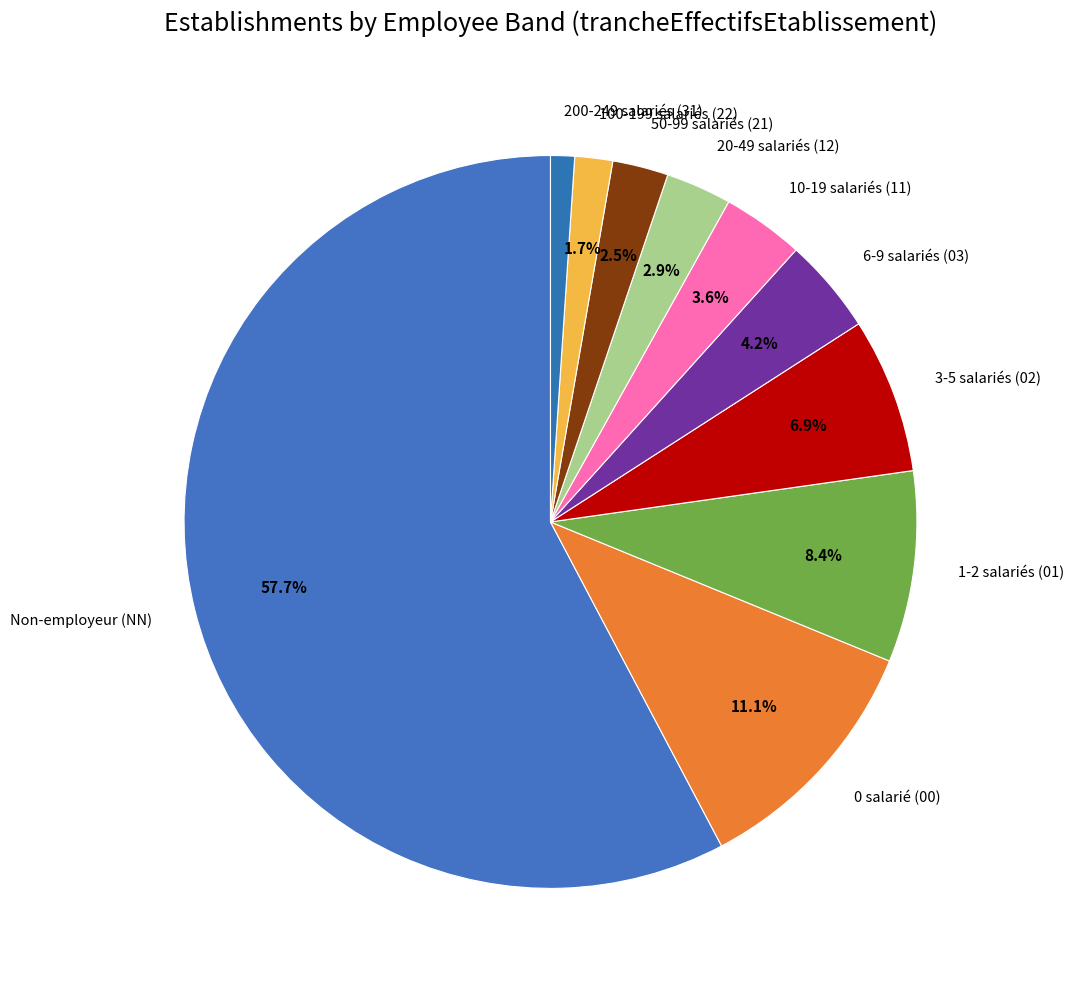

Is the sum of 50-99 salariés (21) and 3-5 salariés (02) greater than half?

No